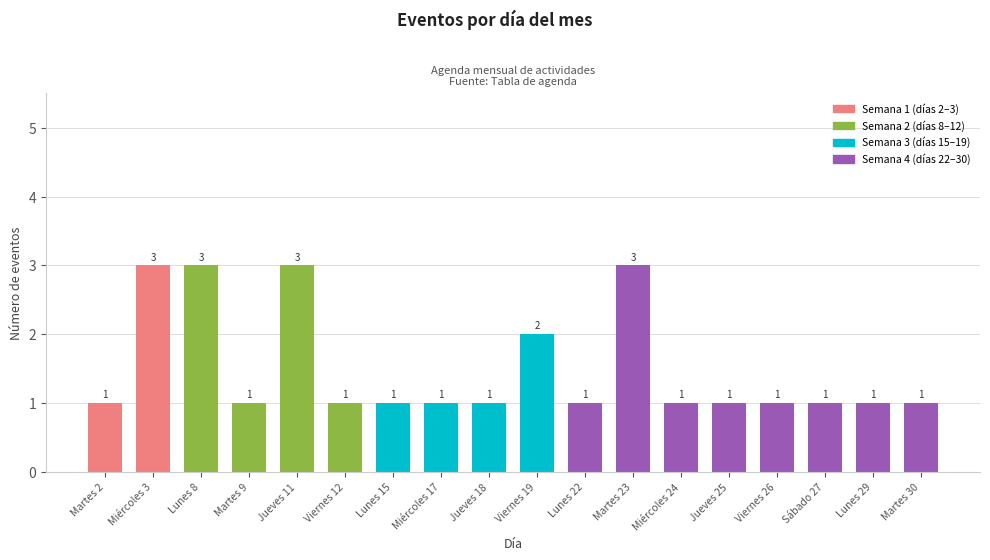

Read the value at Martes 9.

1